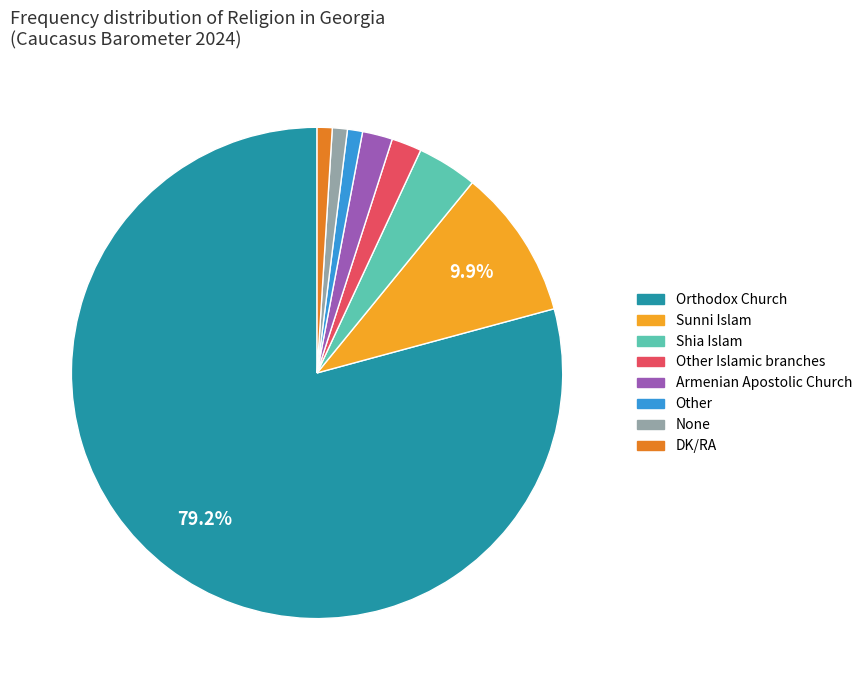

Combined, do Orthodox Church and None account for over 50%?

Yes